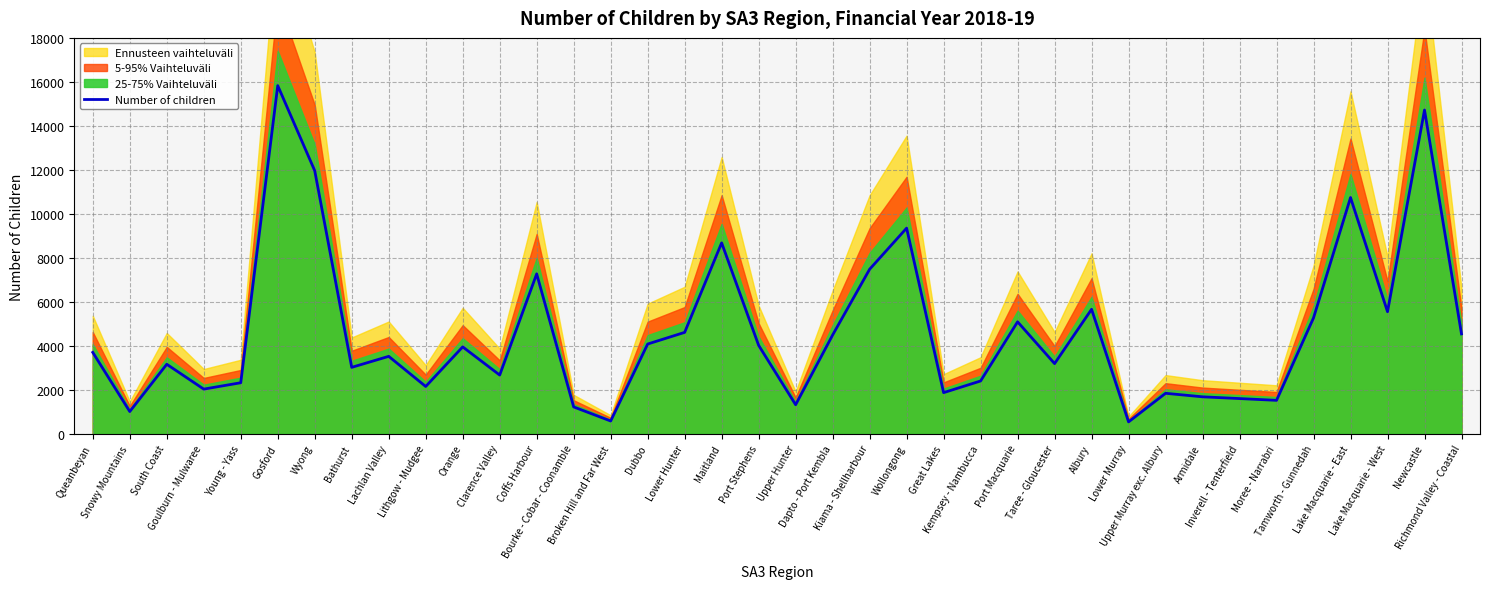

What is the sum of all values?

174630